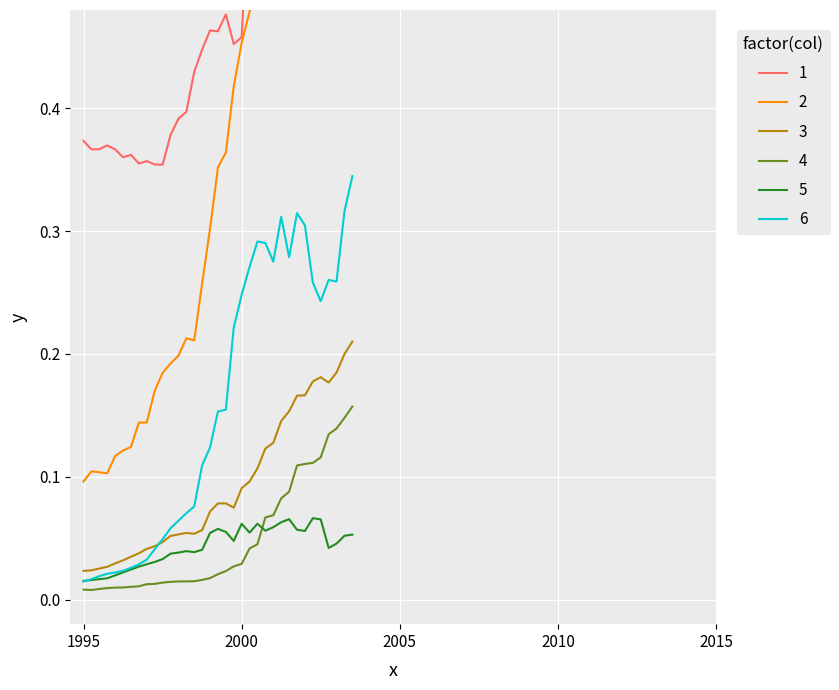

At how many categories does at least one series exceed 0?

35